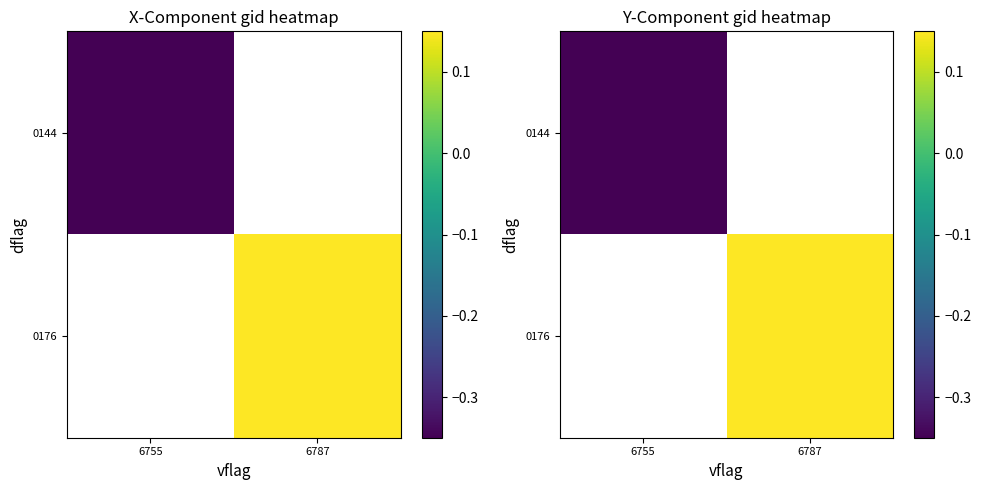

Which category has the highest value across all series?

6787